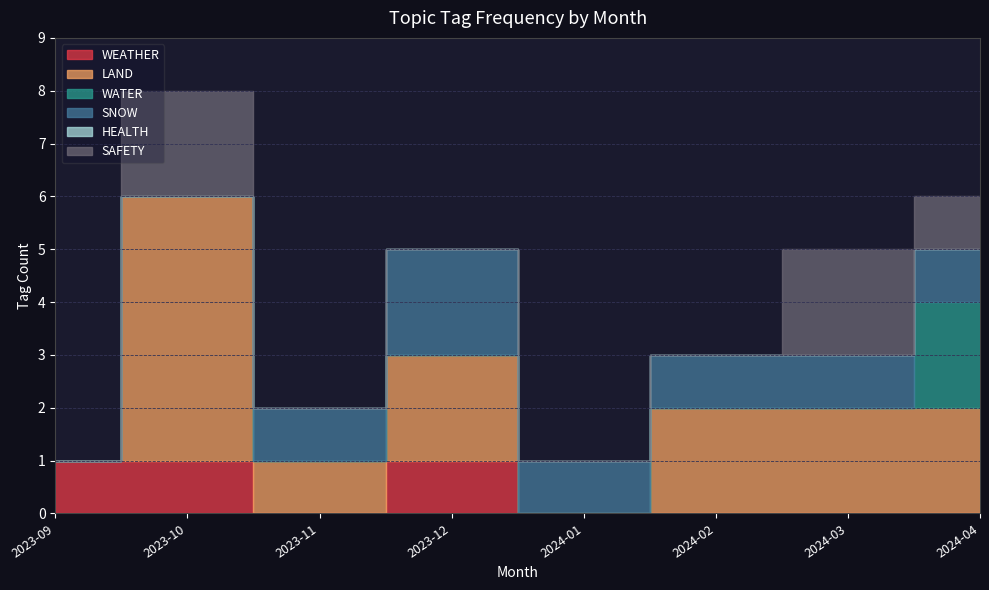

Is it true that LAND equals 1 at 2023-11?

False